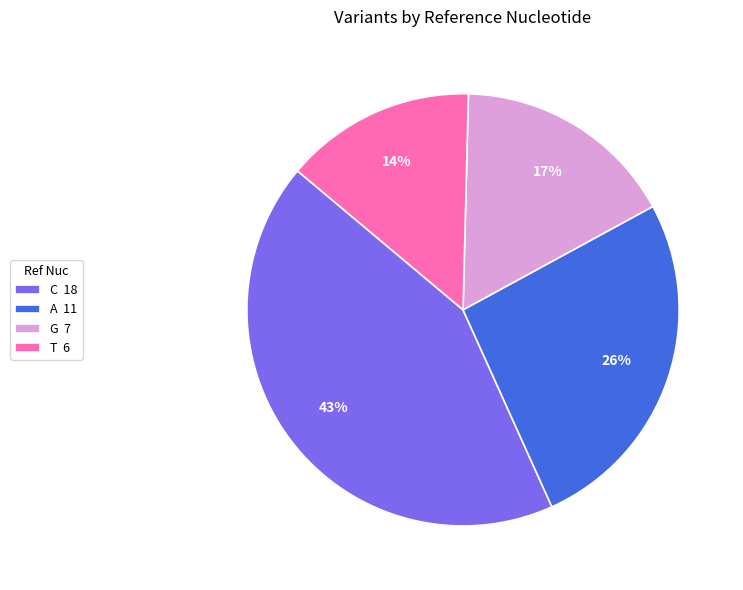

Which category has the biggest portion of the pie?

C